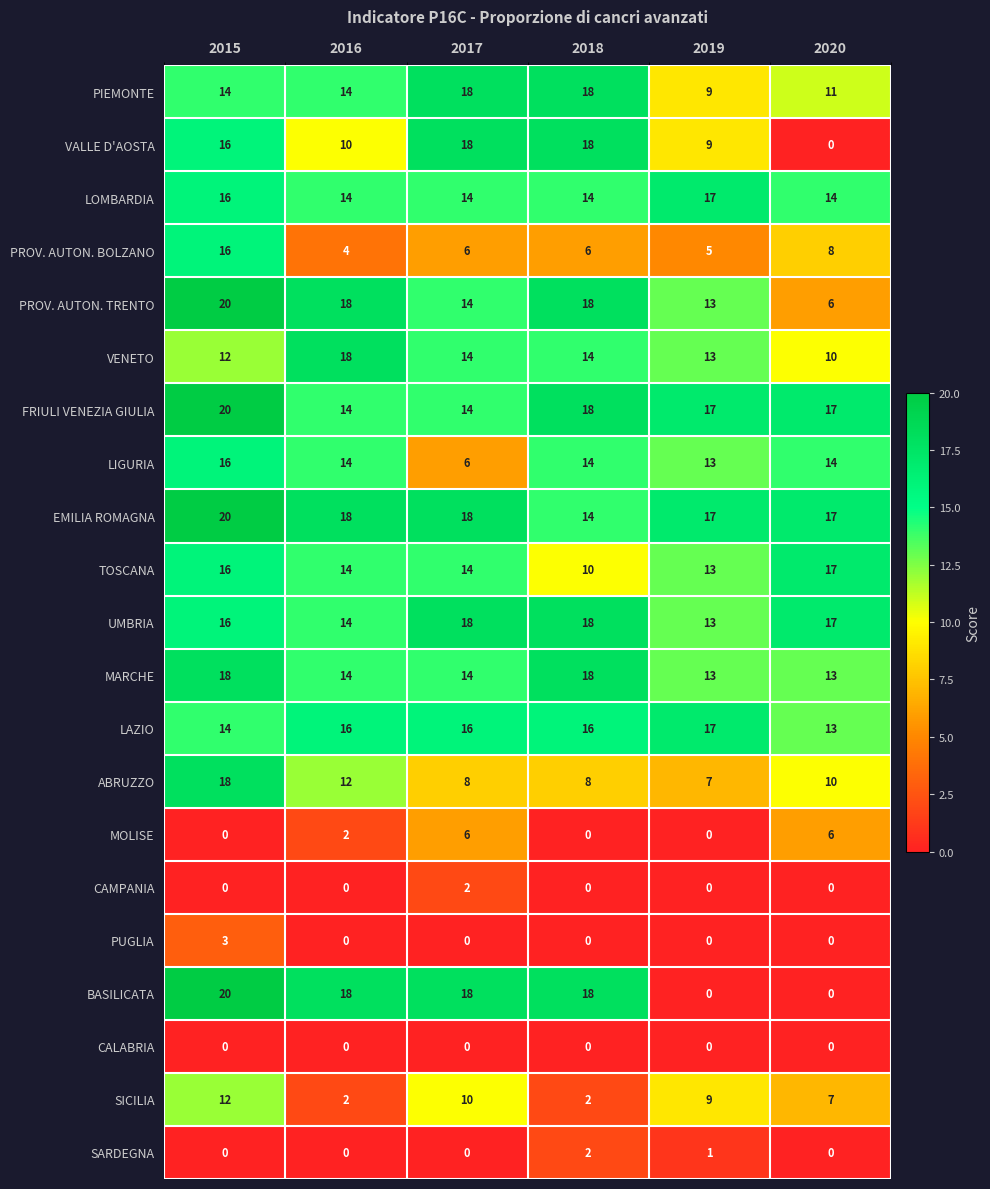

The value of PROV. AUTON. BOLZANO at 2016 is 4. True or false?

True